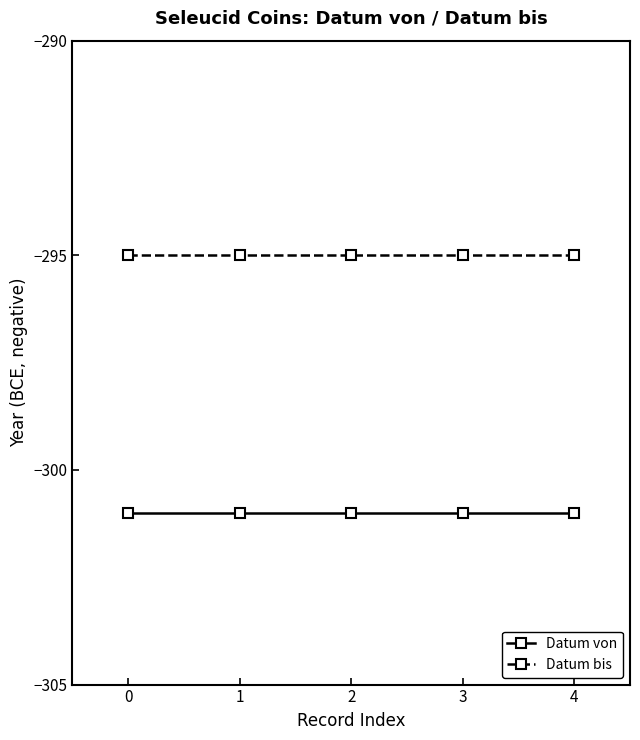

Reading right to left, extract all data points from this chart.

Datum von: 4=-301	3=-301	2=-301	1=-301	0=-301
Datum bis: 4=-295	3=-295	2=-295	1=-295	0=-295